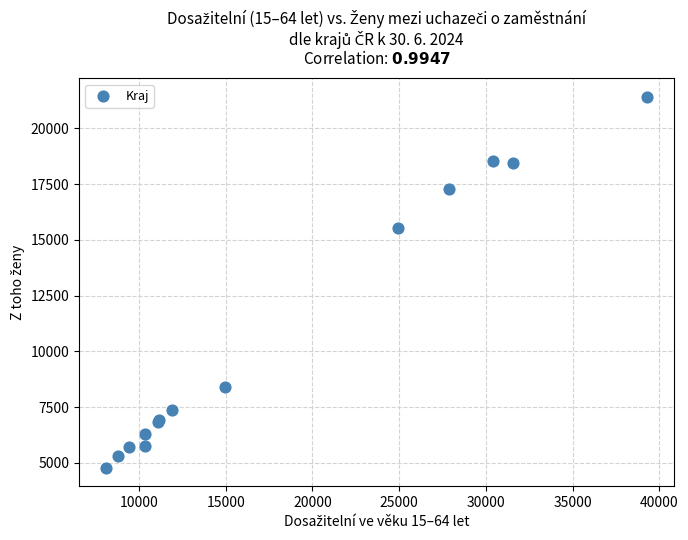

What Y value in the scatter plot is closest to 13099?

15522